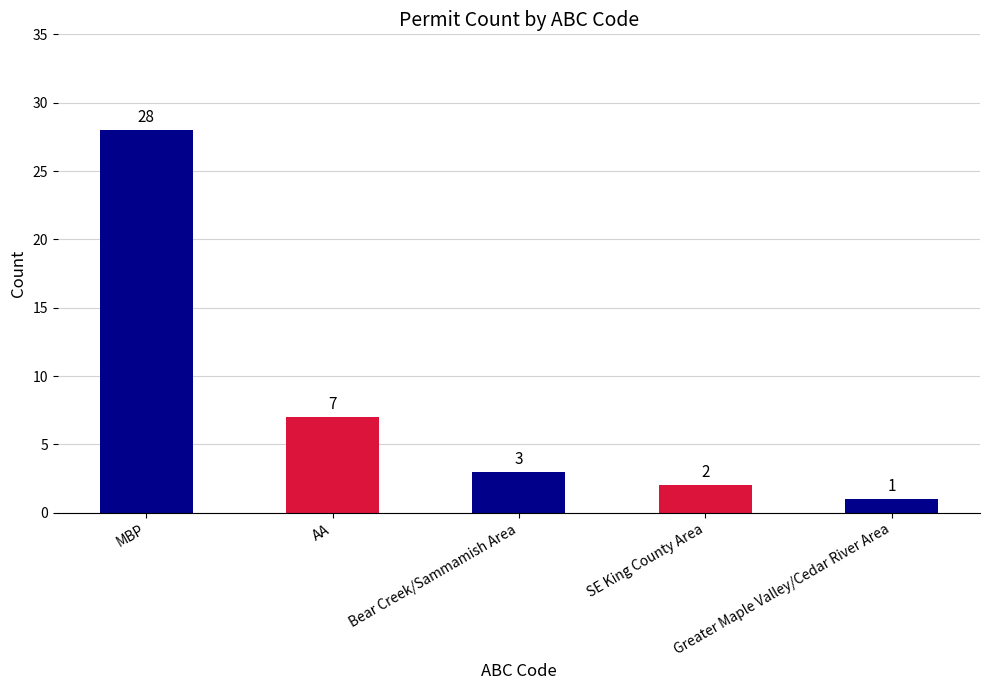

Count the number of data series in this chart.

1